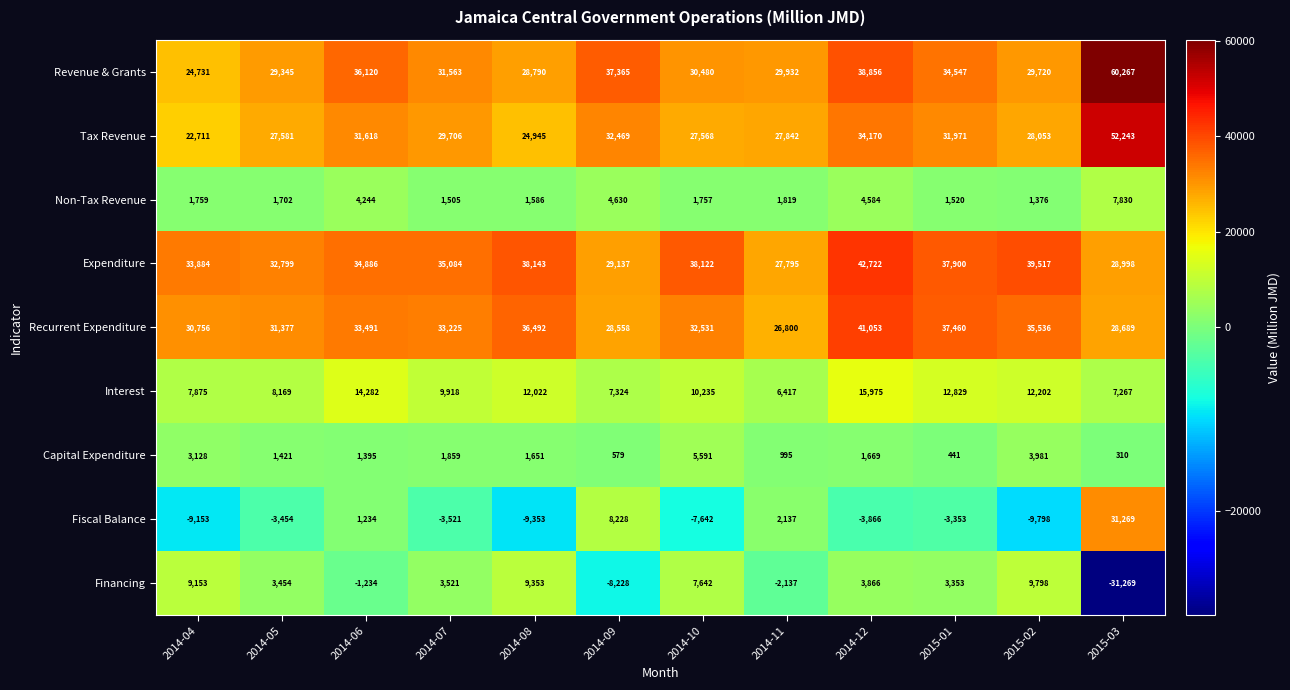

True or false: Expenditure has a value of 32799 at 2014-05.

True